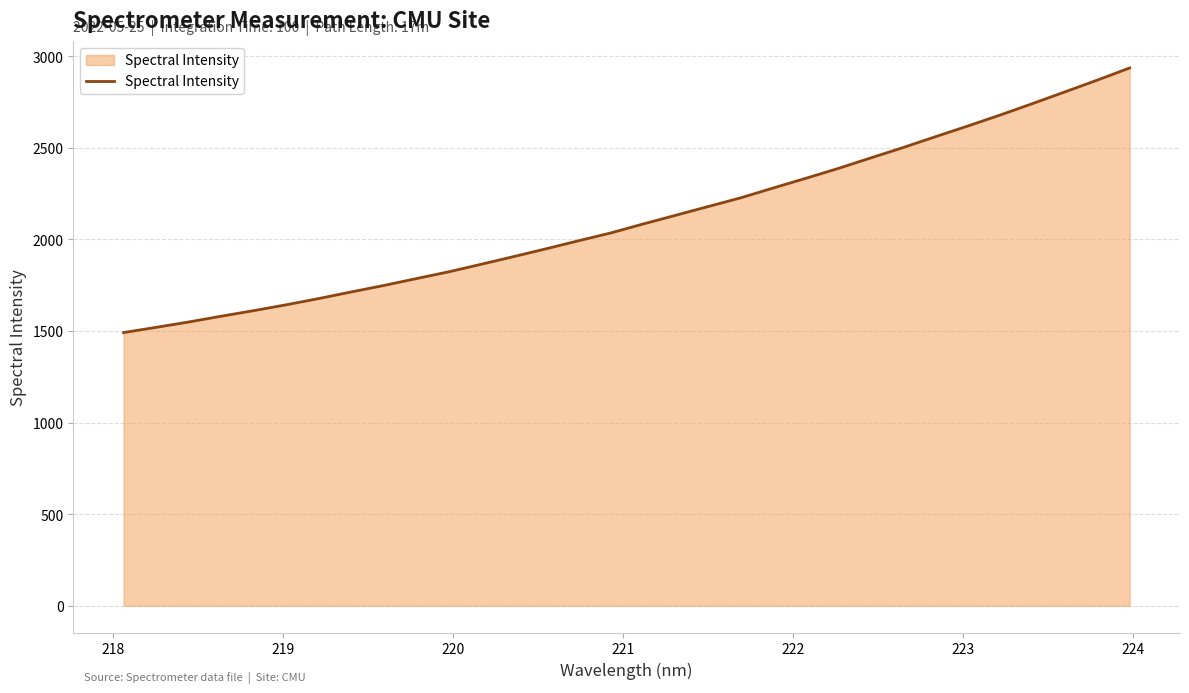

True or false: there are more than 2 points higher than both neighbors.

False